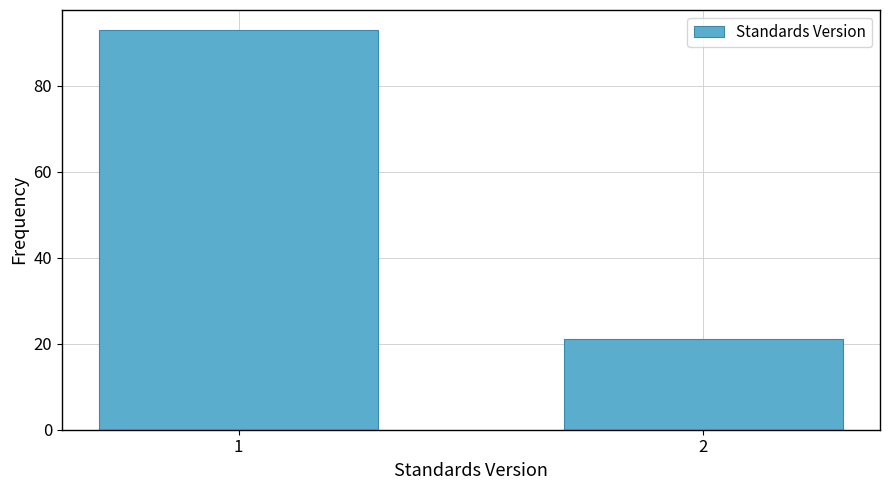

Reading left to right, list all the values displayed in this chart.

1=93	2=21